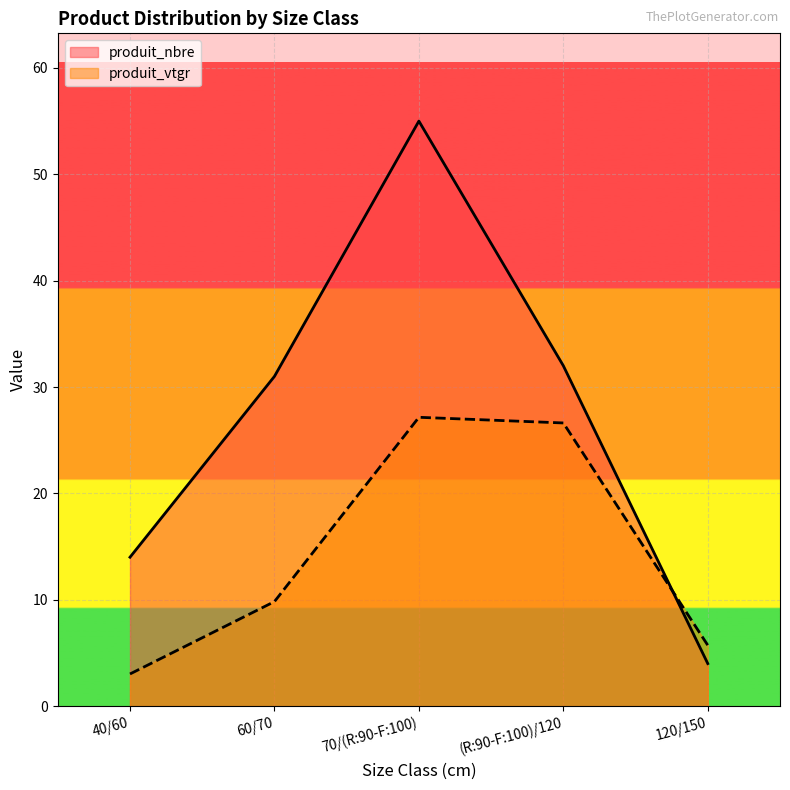

What is the difference between the maximum and second lowest values in the produit_nbre series?

41.0